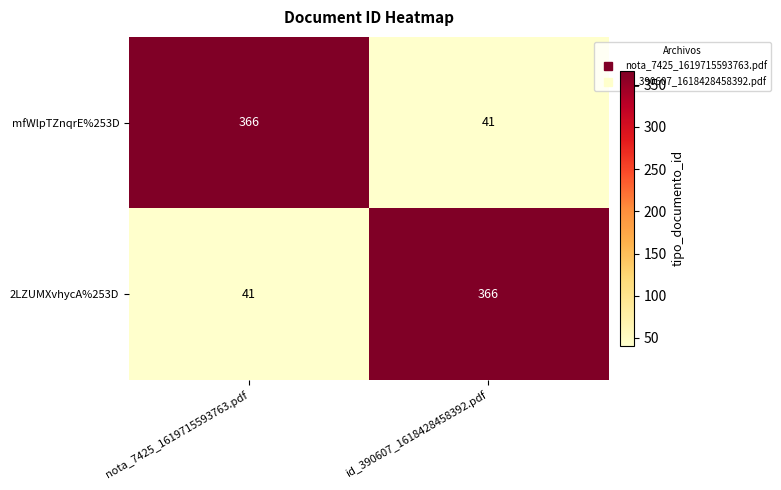

Count the number of categories in the chart.

2